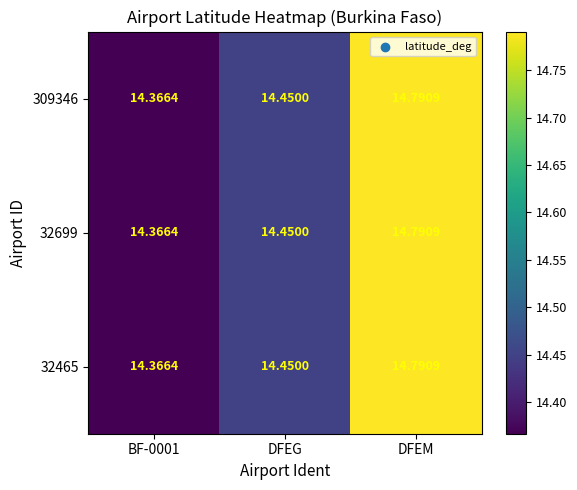

Which category has the highest value in the 309346 series?

DFEM